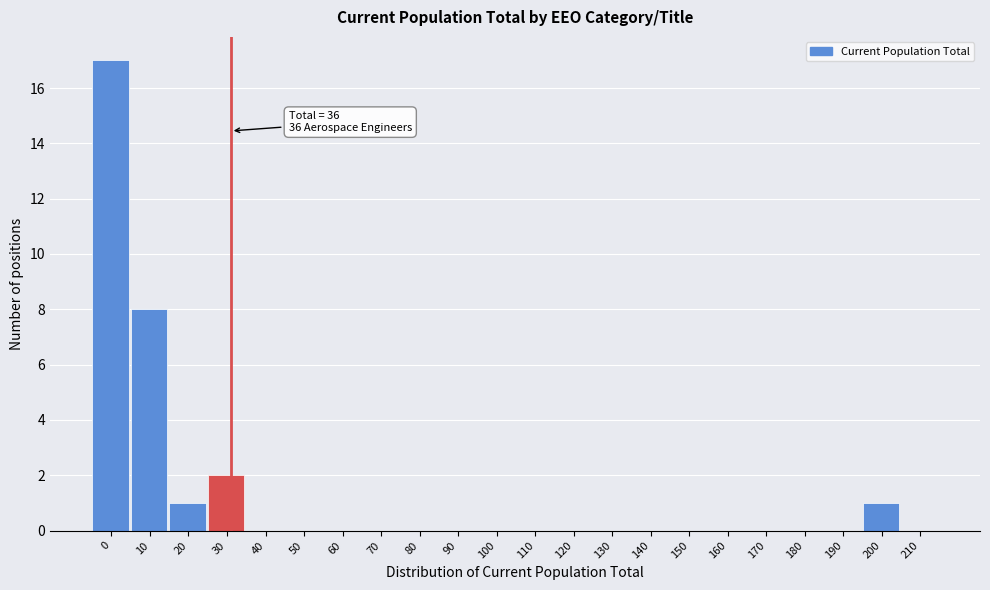

Reading right to left, transcribe all the data shown in this chart.

210=0	200=1	190=0	180=0	170=0	160=0	150=0	140=0	130=0	120=0	110=0	100=0	90=0	80=0	70=0	60=0	50=0	40=0	30=2	20=1	10=8	0=17